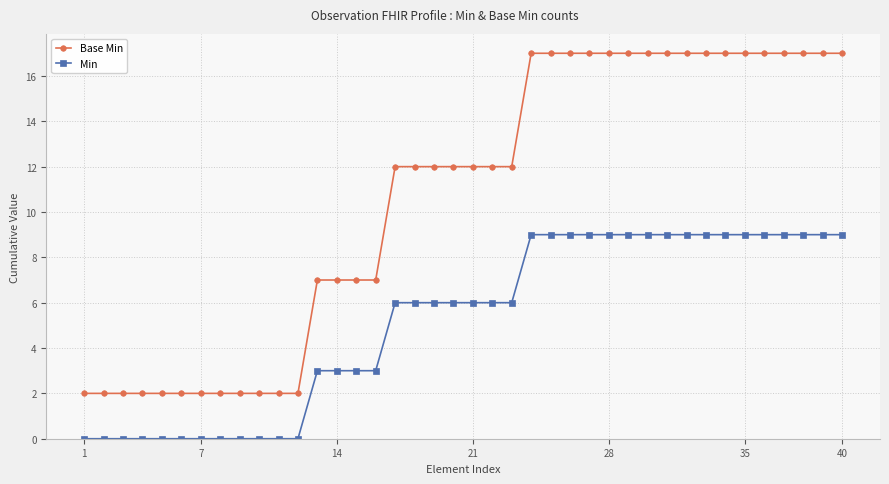

What is the value of the Min point at the 39th from the left?

9